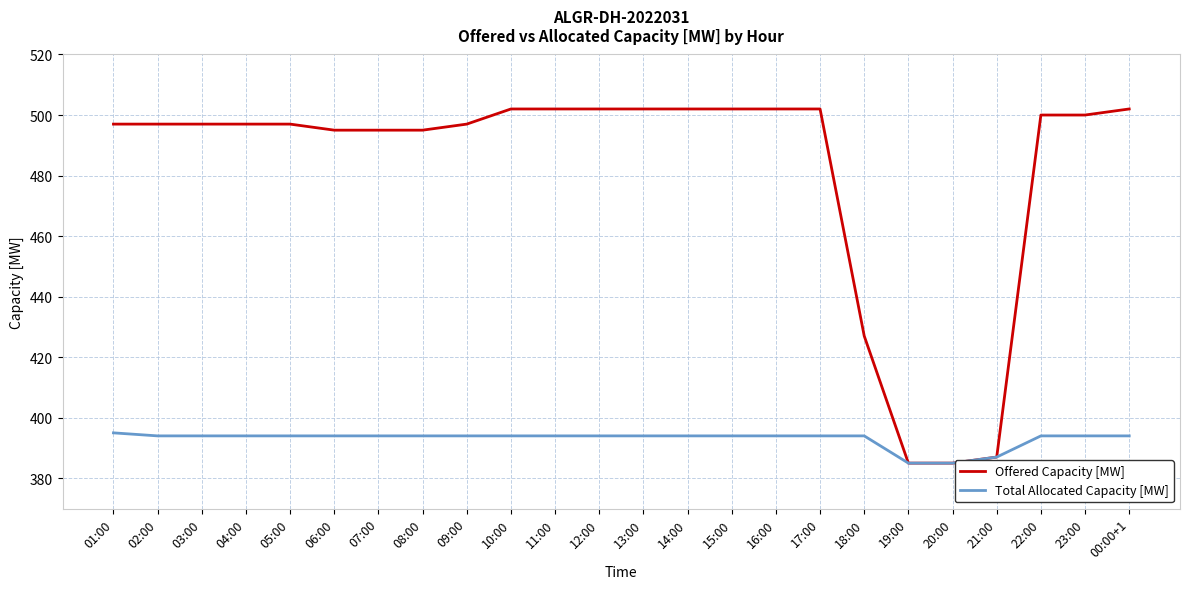

What is the sum of all Total Allocated Capacity [MW] values?

9432